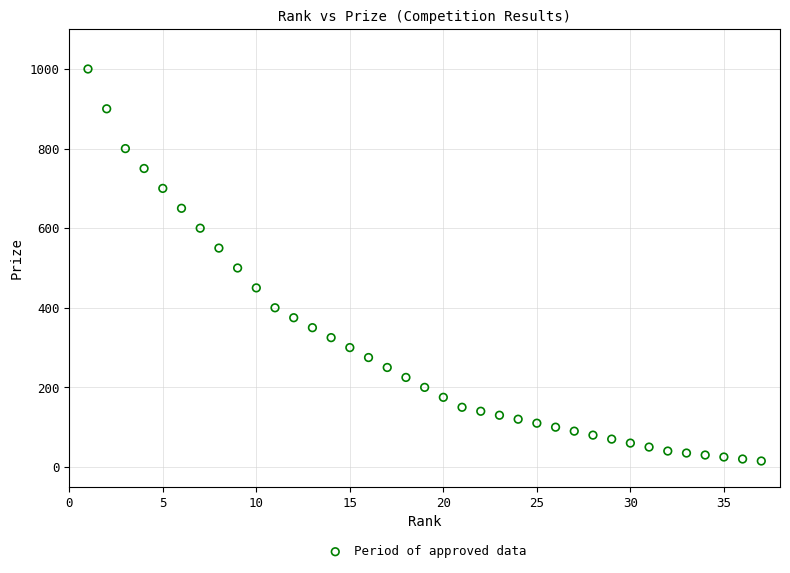

What is the range of Y values (max minus min)?

985